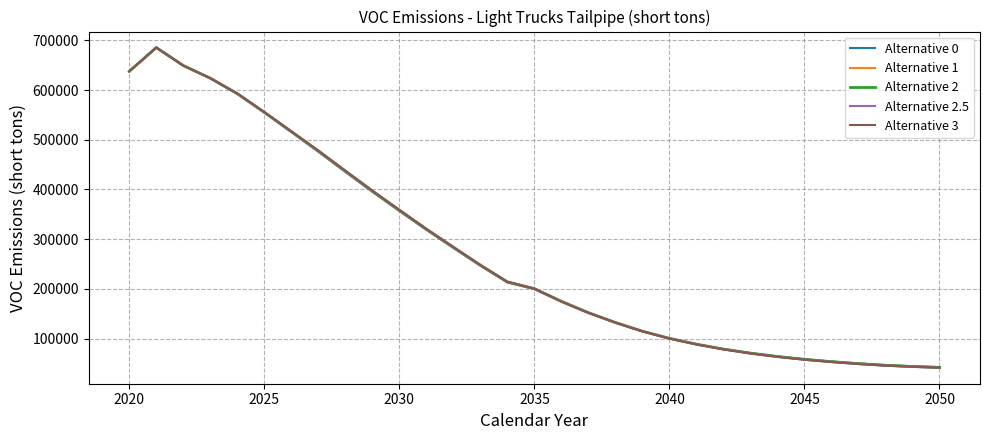

Which series ends up on top after the final intersection of Alternative 1 and Alternative 2?

Alternative 1